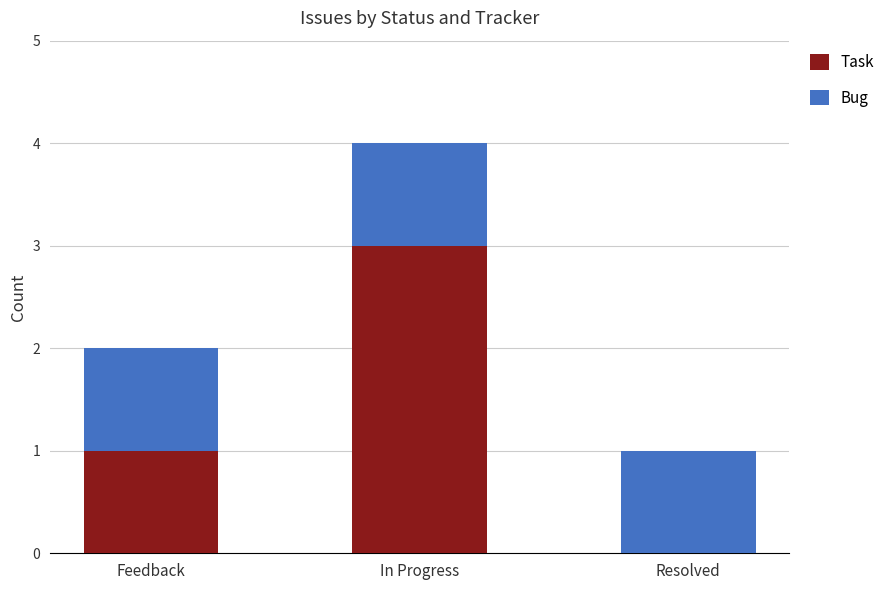

Reading left to right, list the values for the Task series.

Feedback=1	In Progress=3	Resolved=0